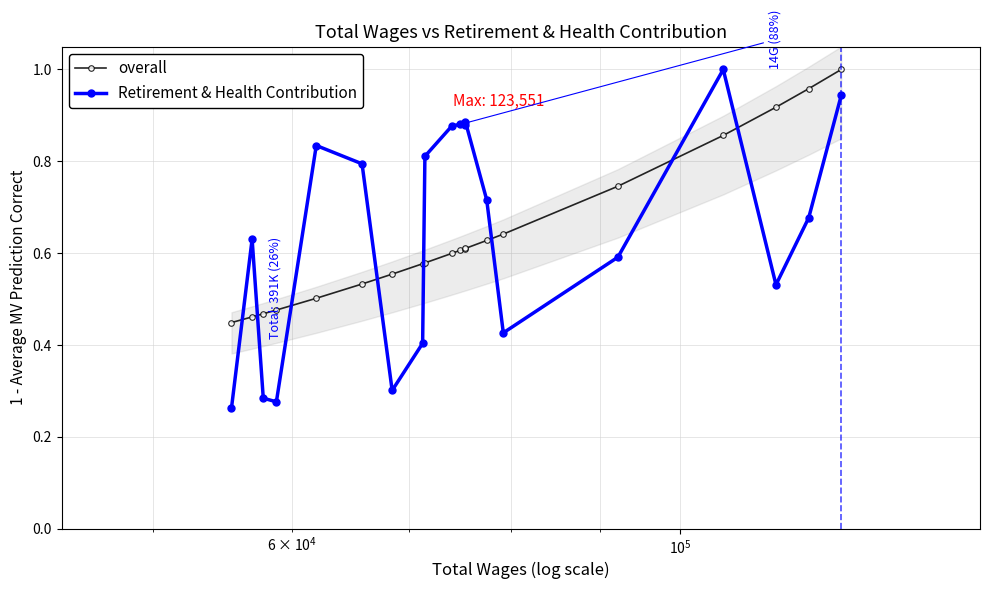

How many times do Retirement & Health Contribution and overall cross each other?

8